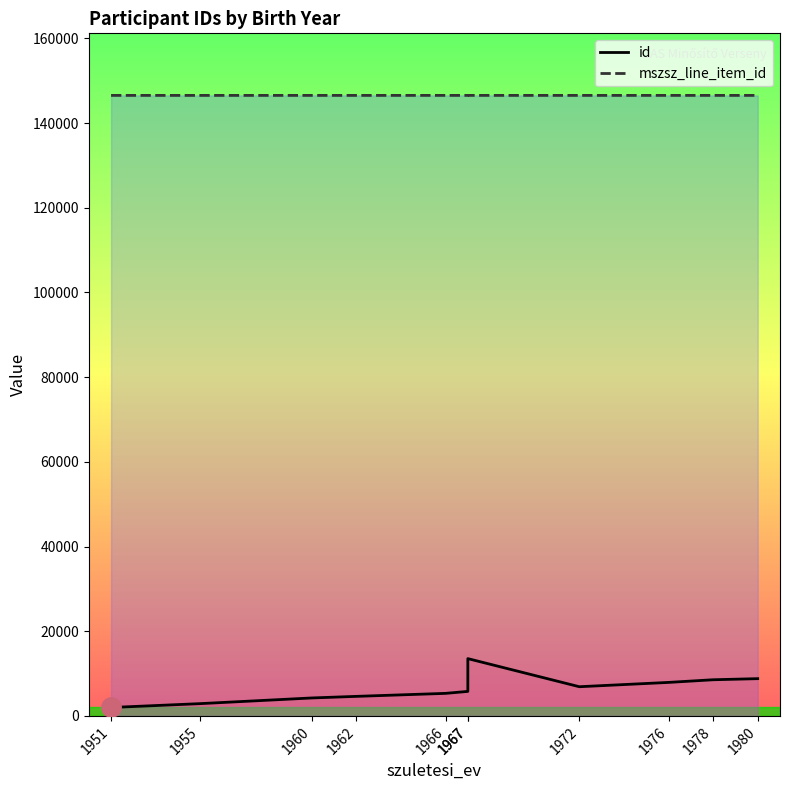

What is the difference between the id values at 1951 and 1966?

3336